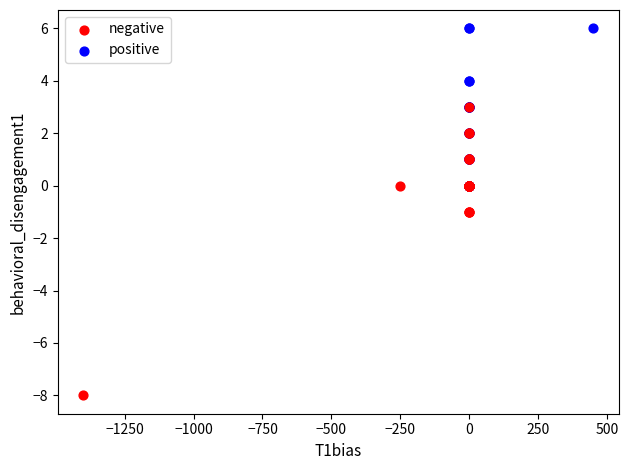

Which series contains the lowest Y value?

negative